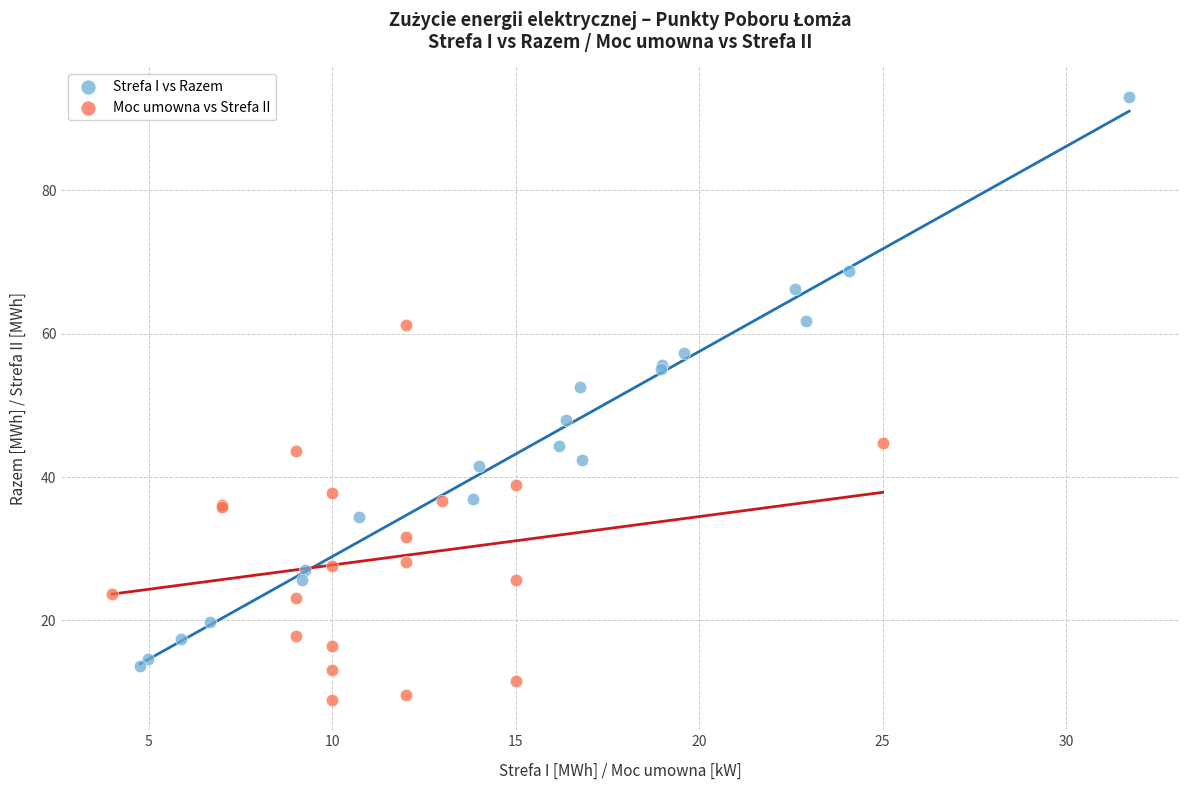

Which series reaches the minimum Y coordinate?

Moc umowna vs Strefa II